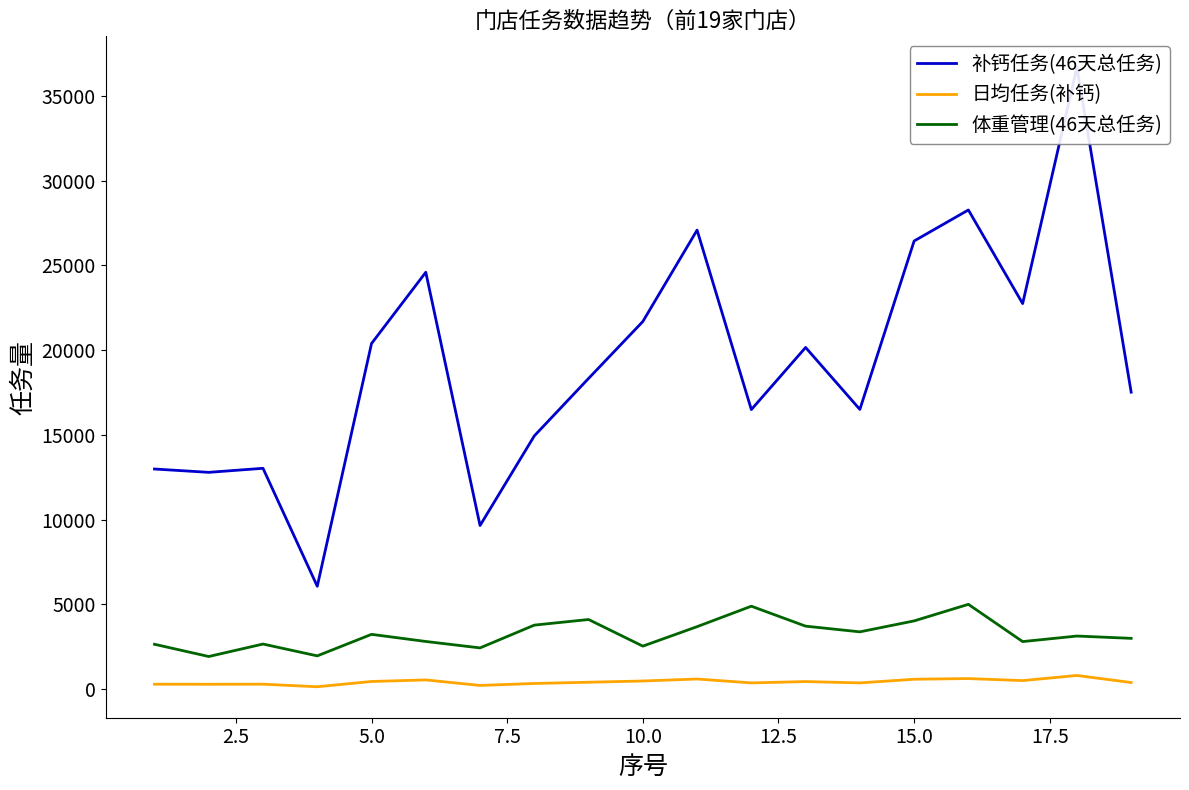

True or false: 体重管理(46天总任务) and 日均任务(补钙) intersect in this chart.

False